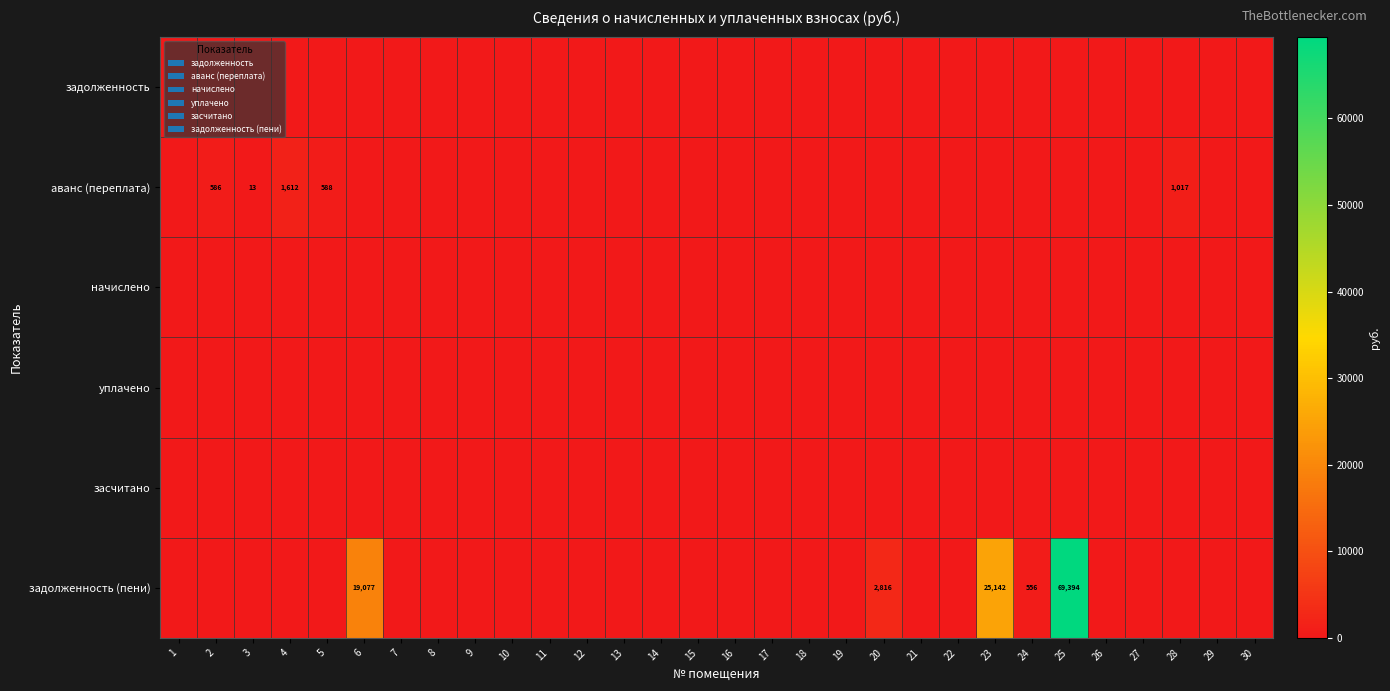

Count the number of categories in the chart.

30